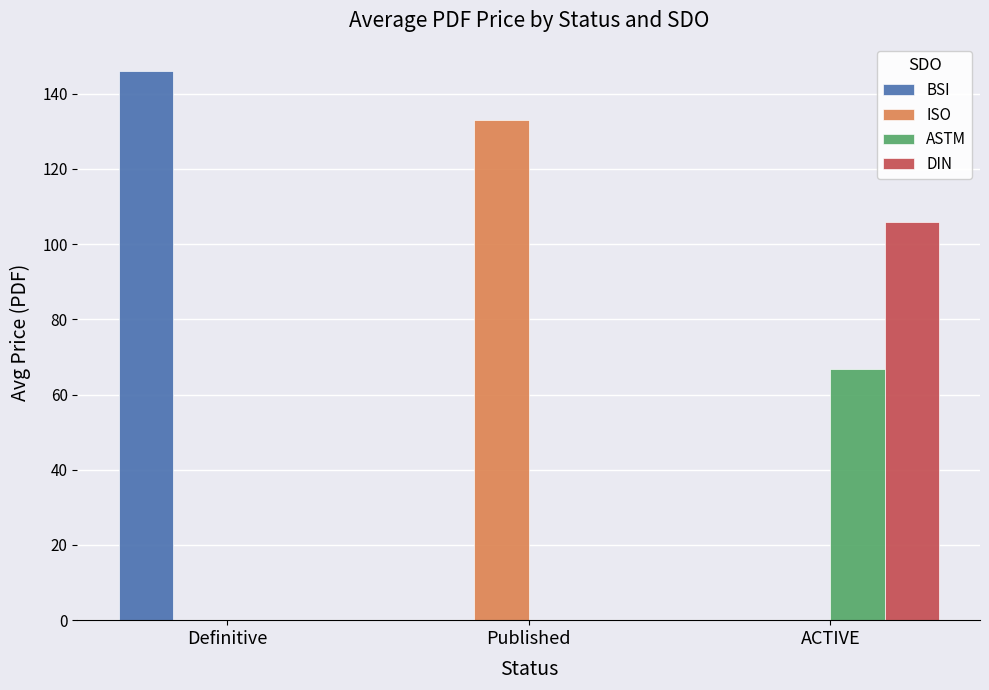

True or false: ASTM has a value of 0.0 at Published.

True